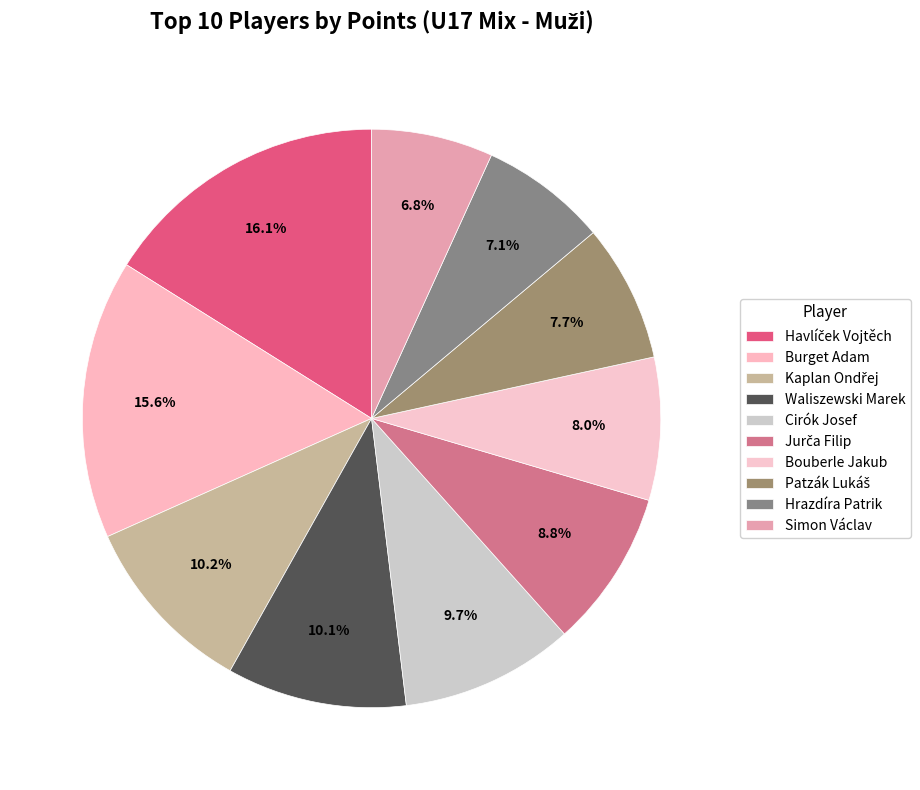

Which slice is the largest?

Havlíček Vojtěch